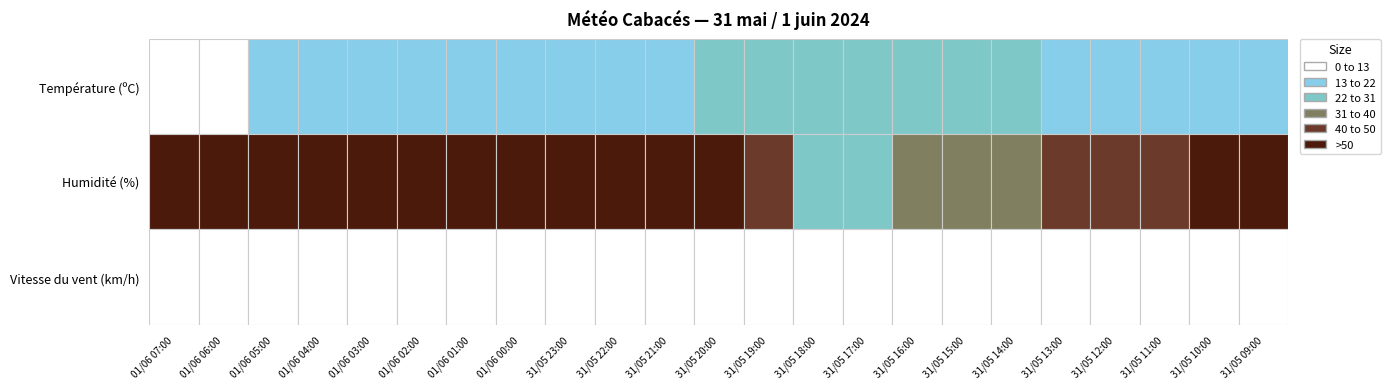

Reading left to right, transcribe all the data shown in this chart.

Température (ºC): 12.3	12.3	13.0	13.4	14.3	15.2	15.8	16.6	17.9	18.9	20.2	23.1	24.6	26.5	26.4	25.2	24.0	22.5	20.8	19.3	17.9	15.9	13.6
Humidité (%): 67.0	67.0	64.0	63.0	60.0	58.0	58.0	70.0	73.0	69.0	64.0	52.0	46.0	30.0	29.0	33.0	36.0	38.0	40.0	43.0	48.0	54.0	61.0
Vitesse du vent (km/h): 3.0	2.0	3.0	3.0	2.0	4.0	4.0	3.0	0.0	4.0	6.0	6.0	8.0	5.0	7.0	6.0	8.0	8.0	6.0	9.0	7.0	6.0	6.0